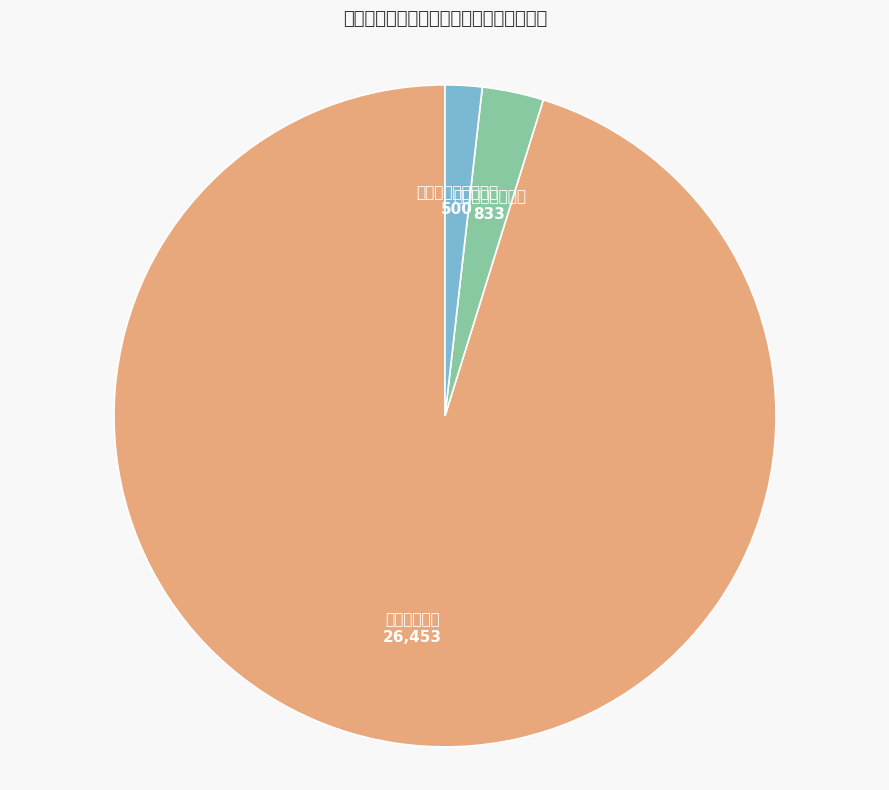

Is there any slice that represents more than half of the pie?

Yes